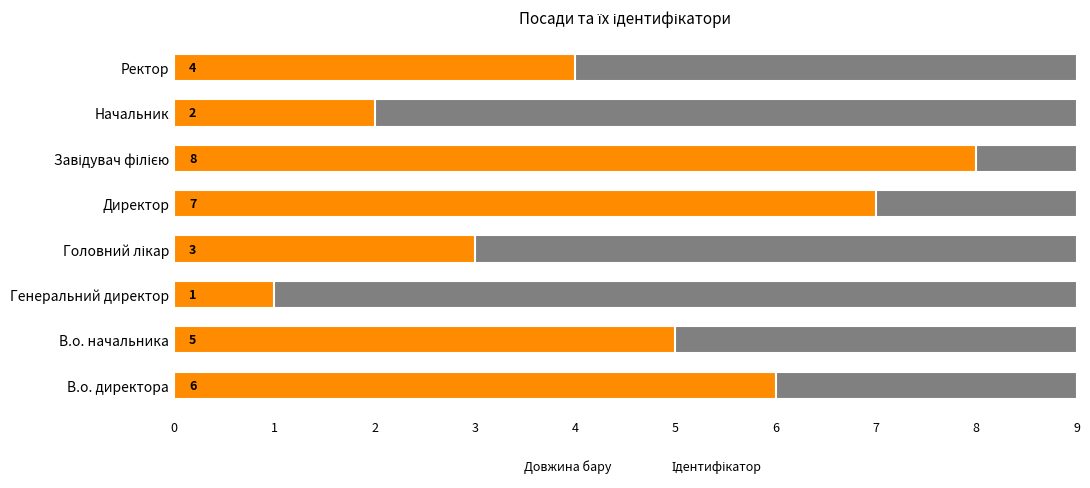

What is the average value of the Ідентифікатор series?

4.5